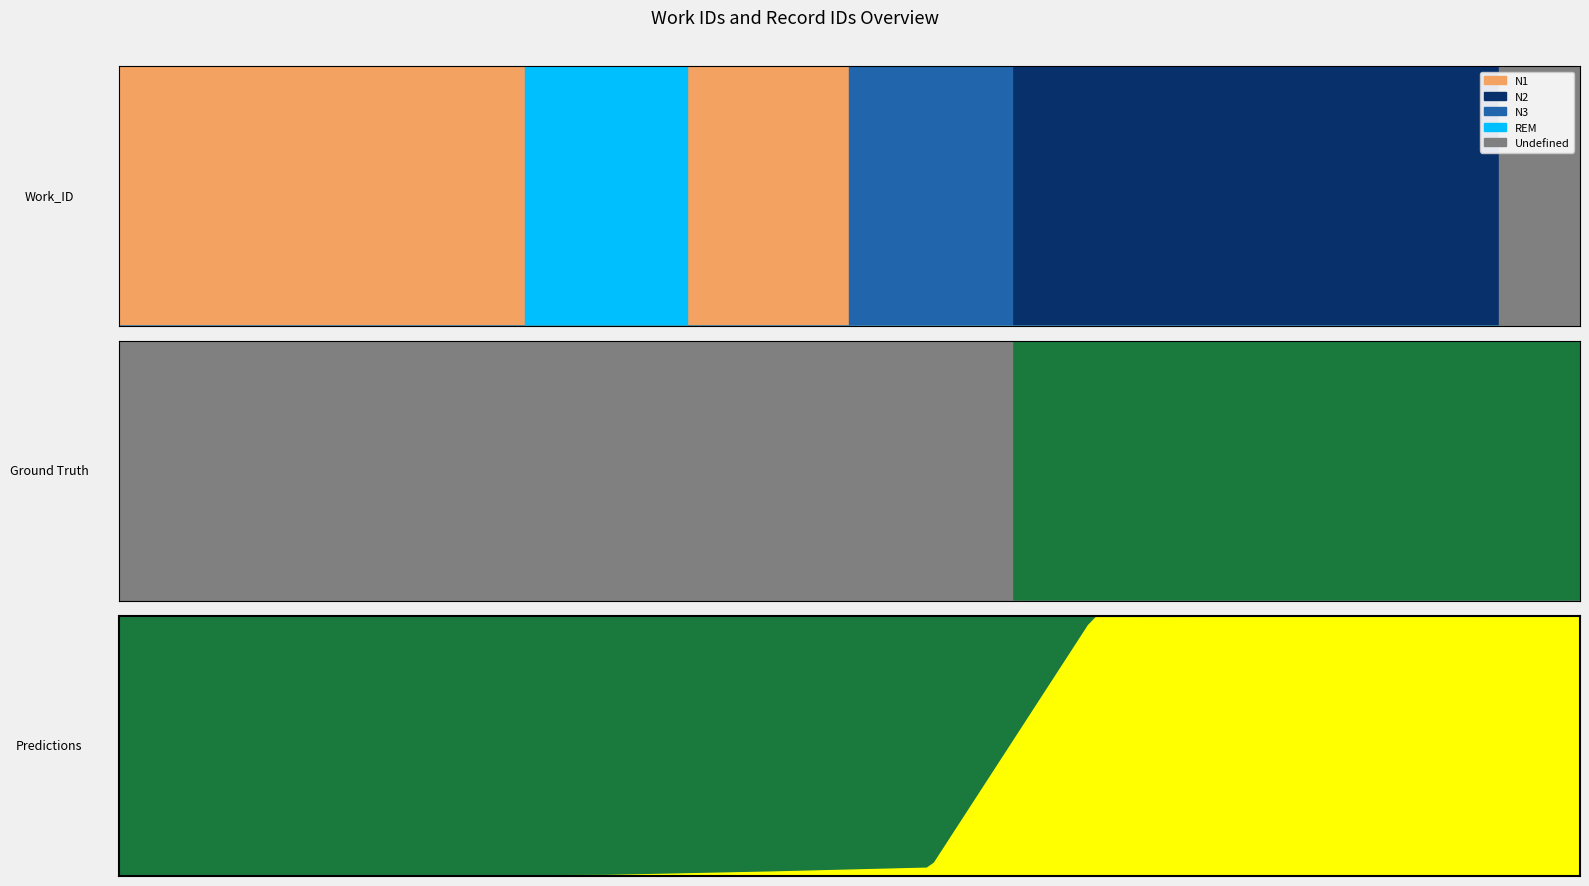

What value does the data have at 5184, to the nearest 10?

13960